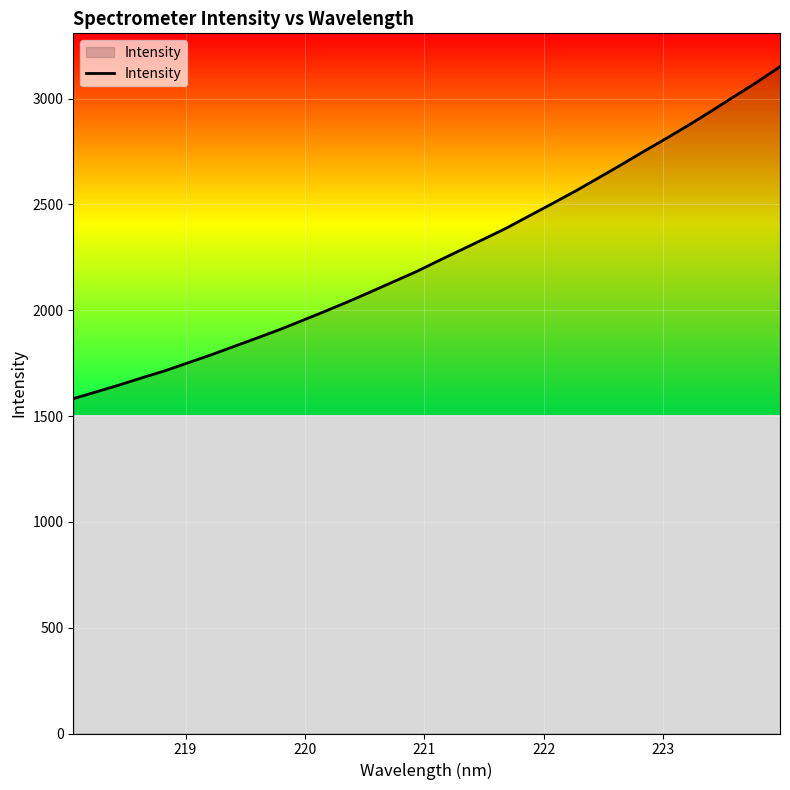

What is the difference between the maximum and minimum values?

1568.6